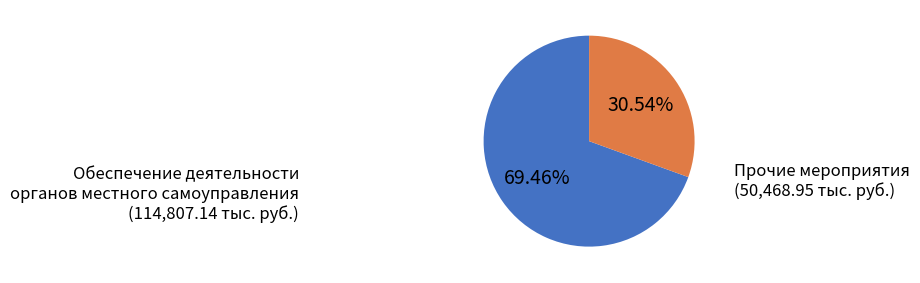

Is there any slice that represents more than half of the pie?

Yes